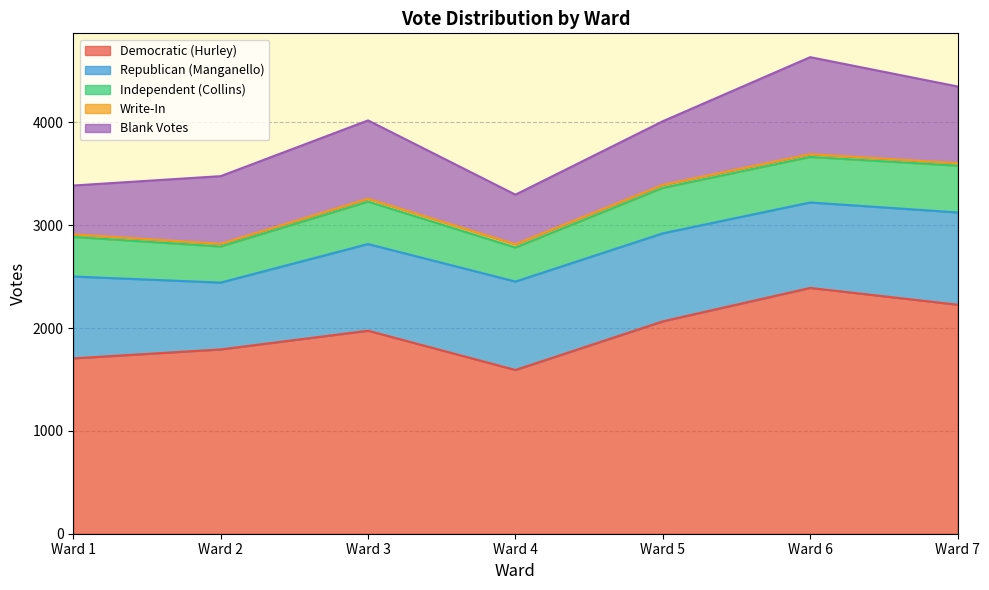

Which category has the highest value across all series?

Ward 6